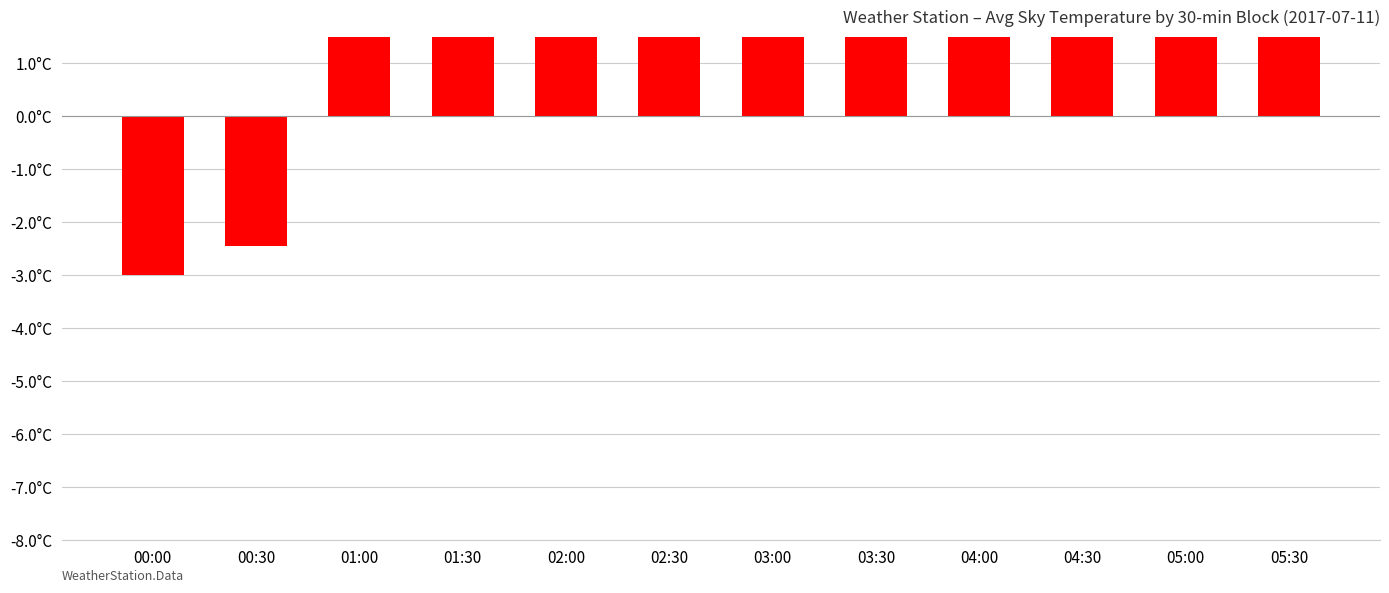

Which category has the highest value across all series?

04:00